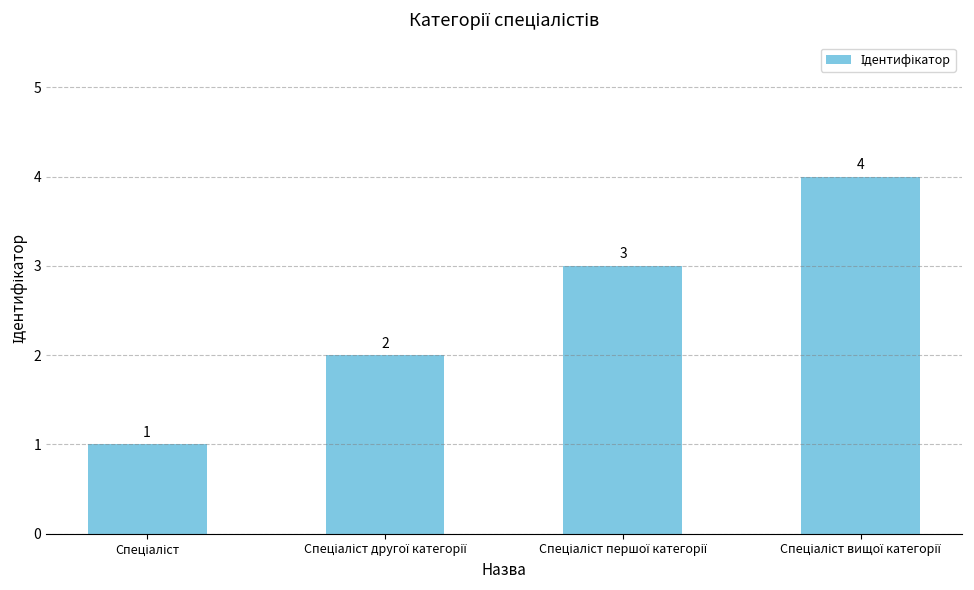

What is the minimum value shown in the chart?

1